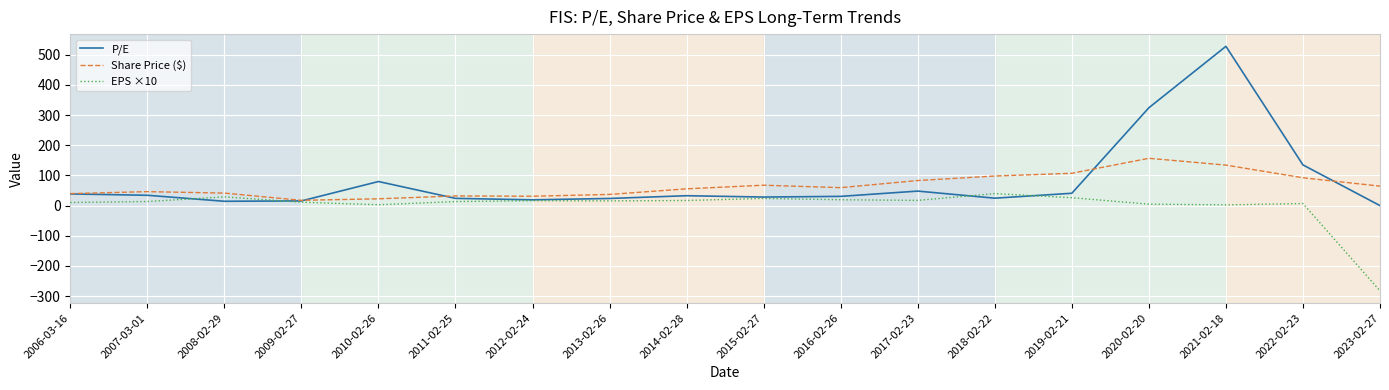

Rank the series by their maximum value, from highest to lowest.

P/E, Share Price ($), EPS ×10